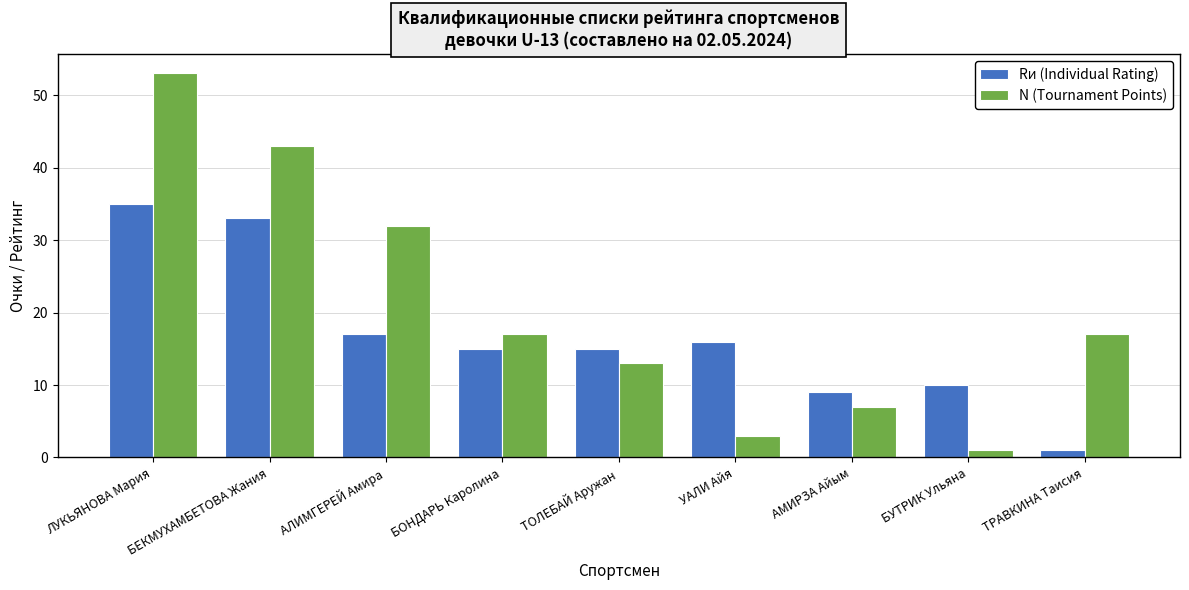

Which series has the largest total across all categories?

N (Tournament Points)